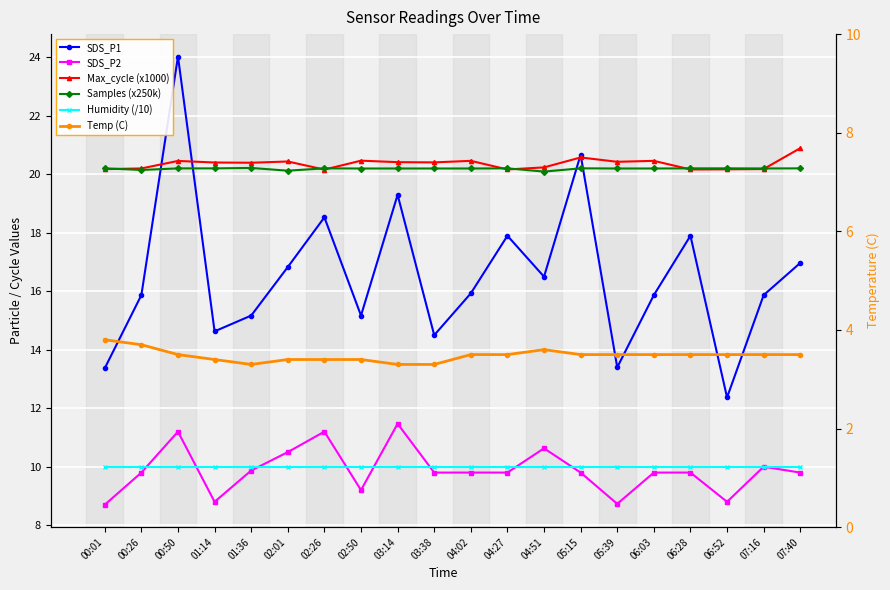

What is the total value across all series at 07:16?

79.7